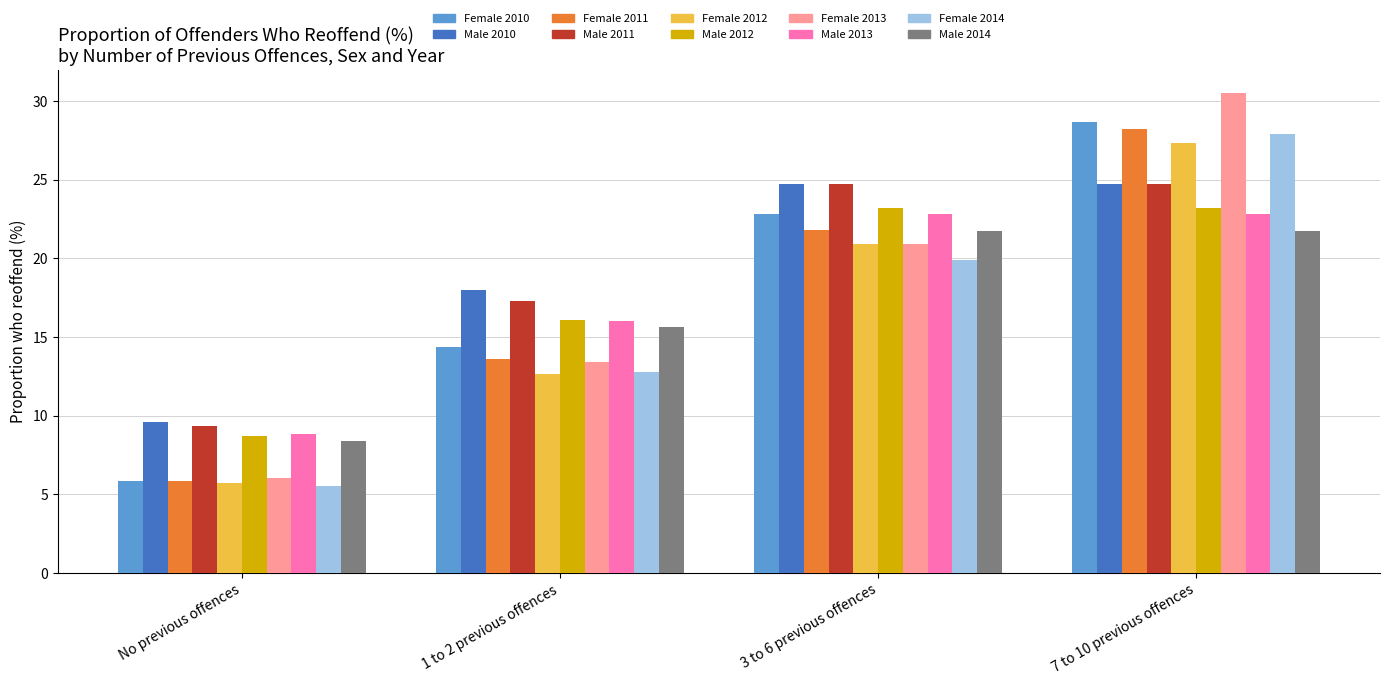

At which label is Male 2014 closest to 15?

1 to 2 previous offences